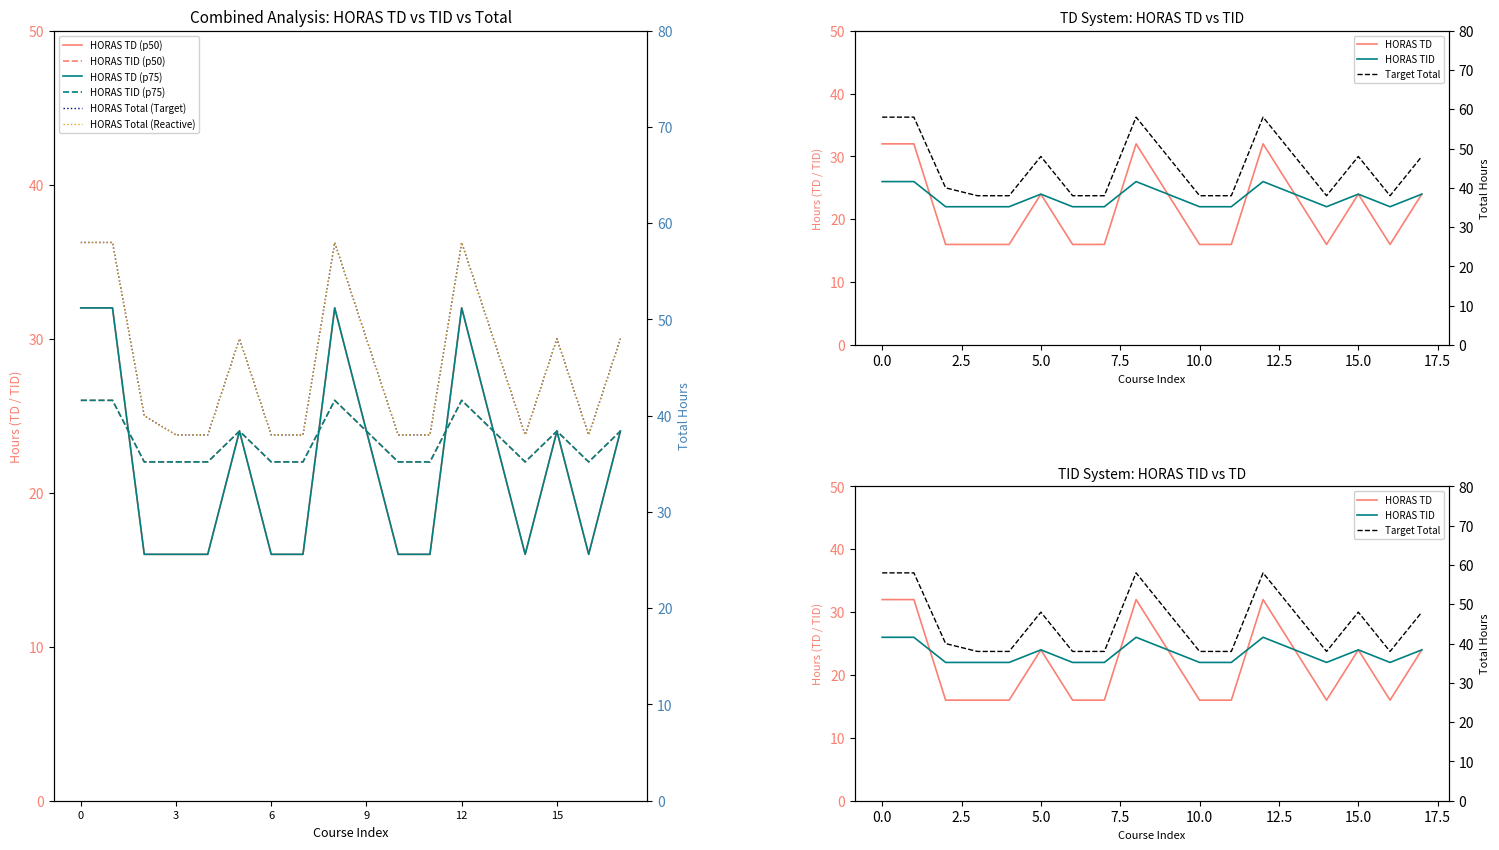

What is the difference between the highest and lowest values at 6?

22